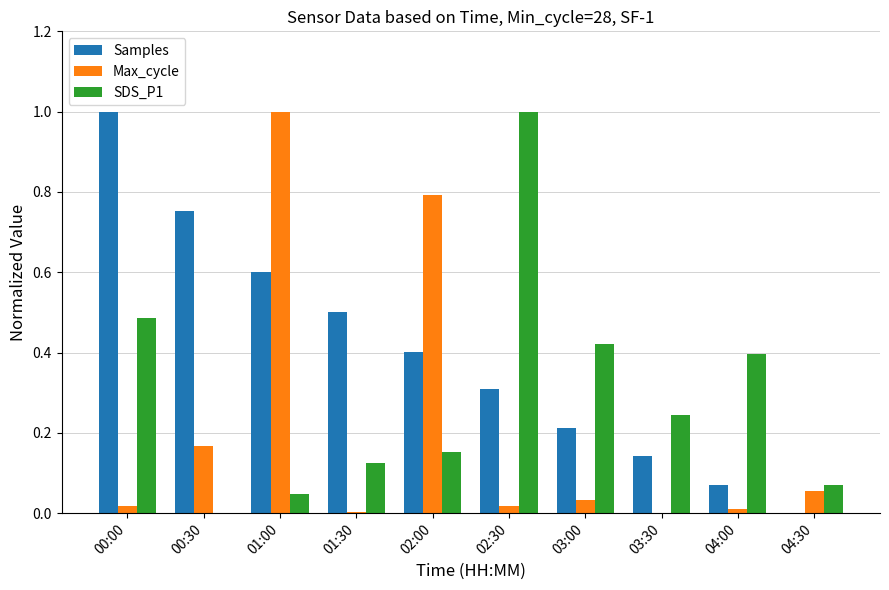

What is the total value across all series at 00:00?

1.5